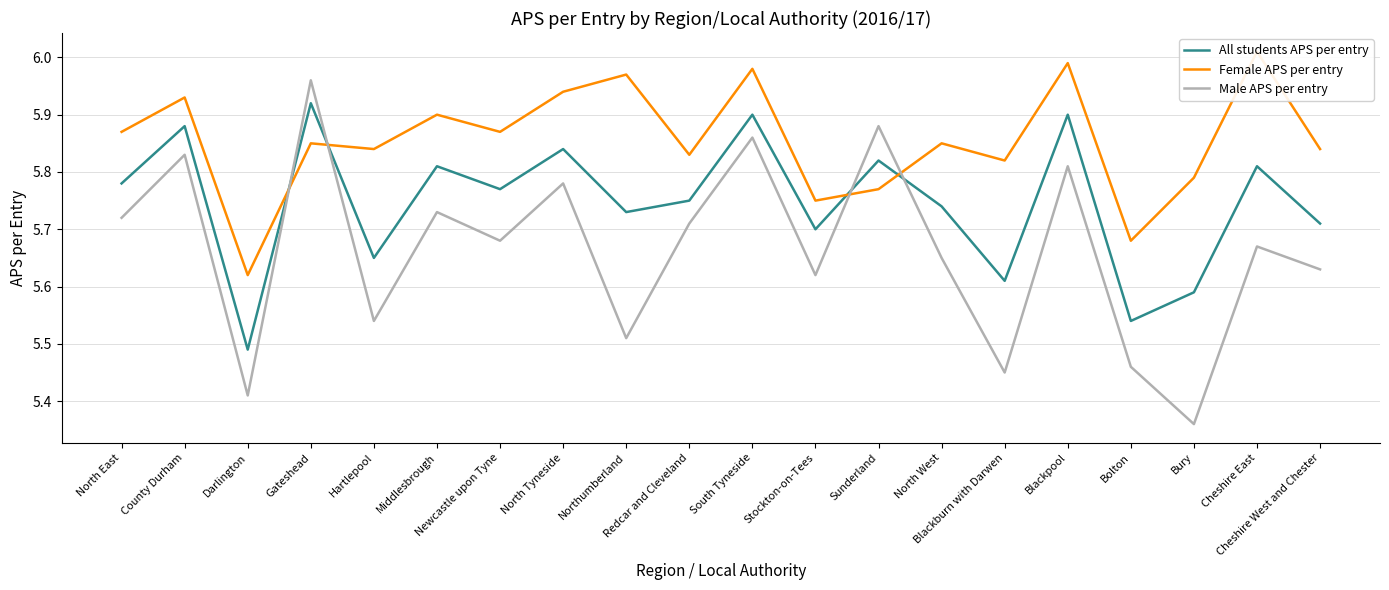

What is the maximum value for Female APS per entry?

6.0